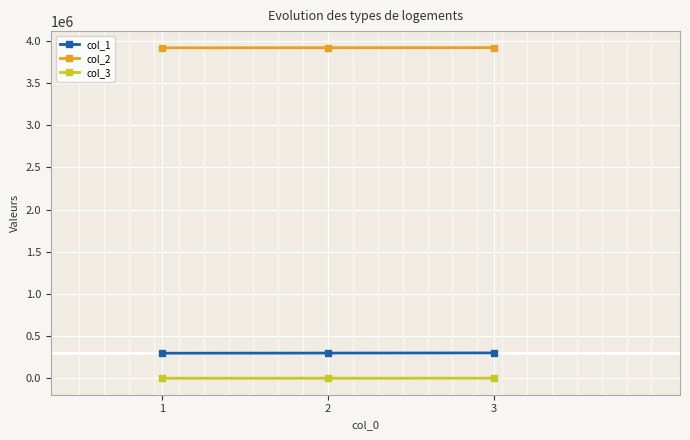

What is the sum of the col_2 values at 1 and 3?

7836659.7